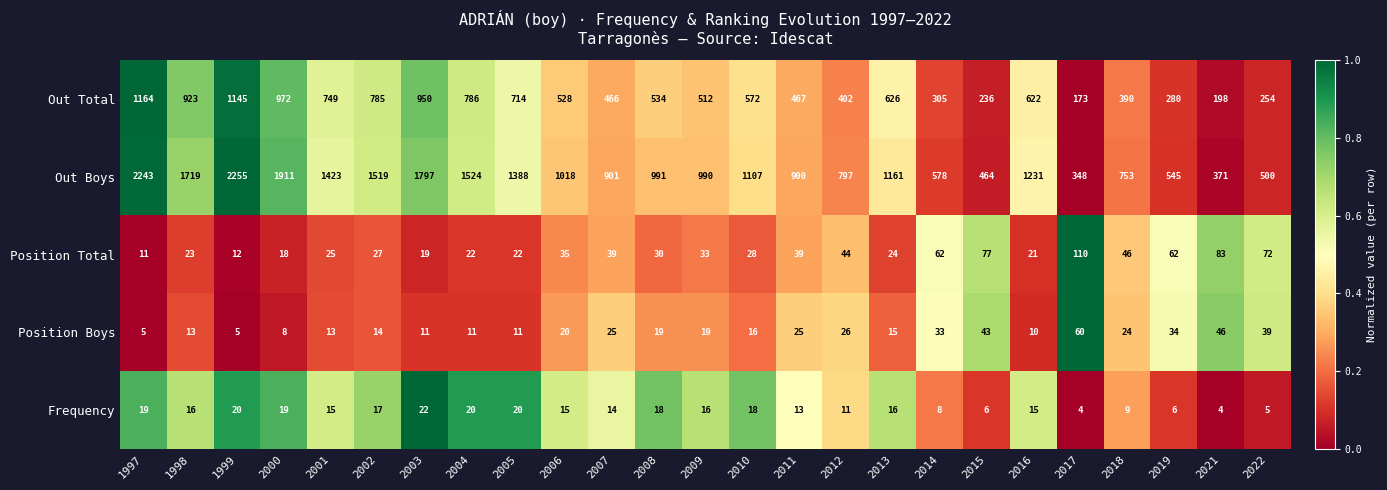

True or false: Out Boys has a value of 1014 at 2000.

False